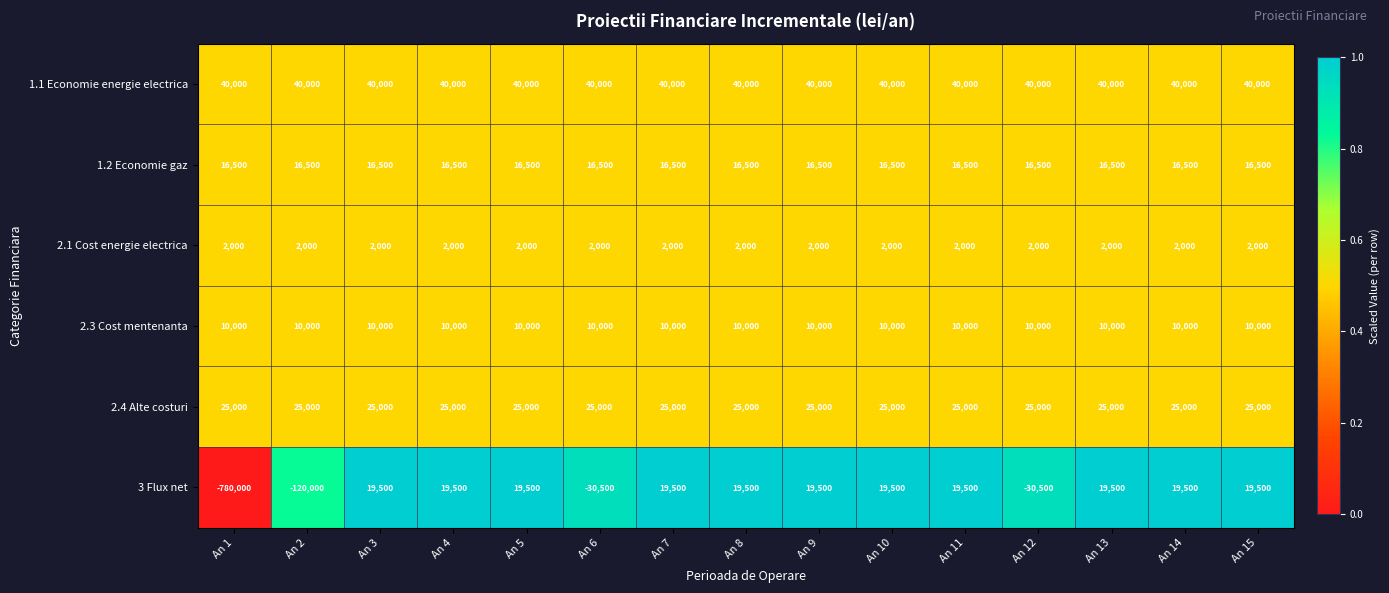

What is the total value across all series at An 3?

113000